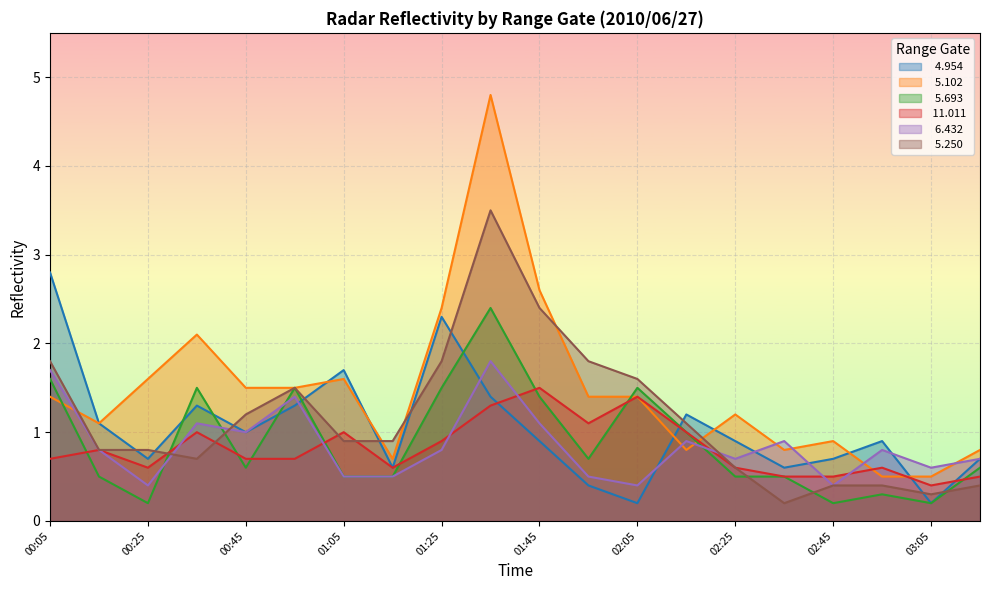

Reading left to right, what are all the values shown in this chart?

  4.954: 2.8	1.1	0.7	1.3	1.0	1.3	1.7	0.6	2.3	1.4	0.9	0.4	0.2	1.2	0.9	0.6	0.7	0.9	0.2	0.7
  5.102: 1.4	1.1	1.6	2.1	1.5	1.5	1.6	0.7	2.4	4.8	2.6	1.4	1.4	0.8	1.2	0.8	0.9	0.5	0.5	0.8
  5.693: 1.6	0.5	0.2	1.5	0.6	1.5	0.5	0.5	1.5	2.4	1.4	0.7	1.5	1.0	0.5	0.5	0.2	0.3	0.2	0.6
 11.011: 0.7	0.8	0.6	1.0	0.7	0.7	1.0	0.6	0.9	1.3	1.5	1.1	1.4	1.0	0.6	0.5	0.5	0.6	0.4	0.5
  6.432: 1.7	0.8	0.4	1.1	1.0	1.4	0.5	0.5	0.8	1.8	1.1	0.5	0.4	0.9	0.7	0.9	0.4	0.8	0.6	0.7
  5.250: 1.8	0.8	0.8	0.7	1.2	1.5	0.9	0.9	1.8	3.5	2.4	1.8	1.6	1.1	0.6	0.2	0.4	0.4	0.3	0.4